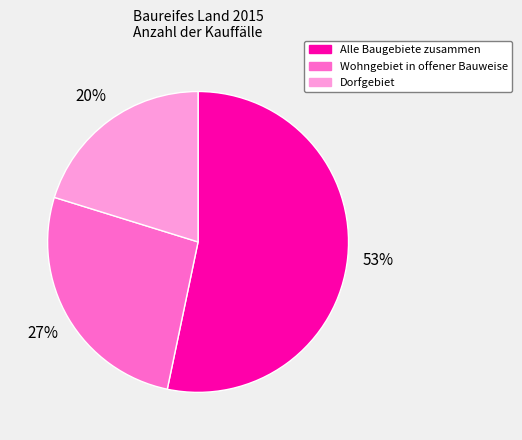

Is the sum of Alle Baugebiete zusammen and Wohngebiet in offener Bauweise greater than half?

Yes